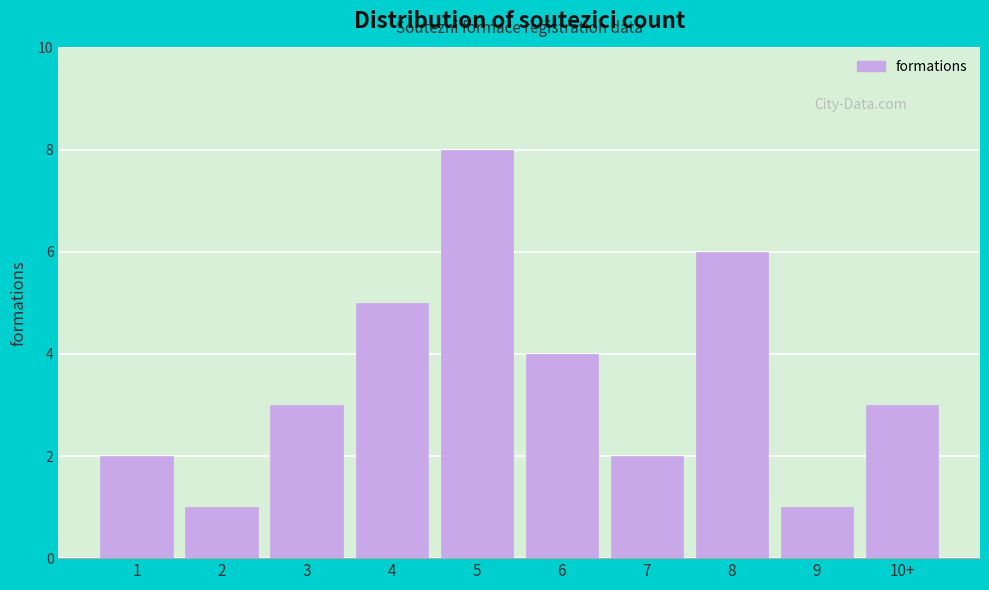

Reading left to right, what are all the values shown in this chart?

1=2	2=1	3=3	4=5	5=8	6=4	7=2	8=6	9=1	10+=3